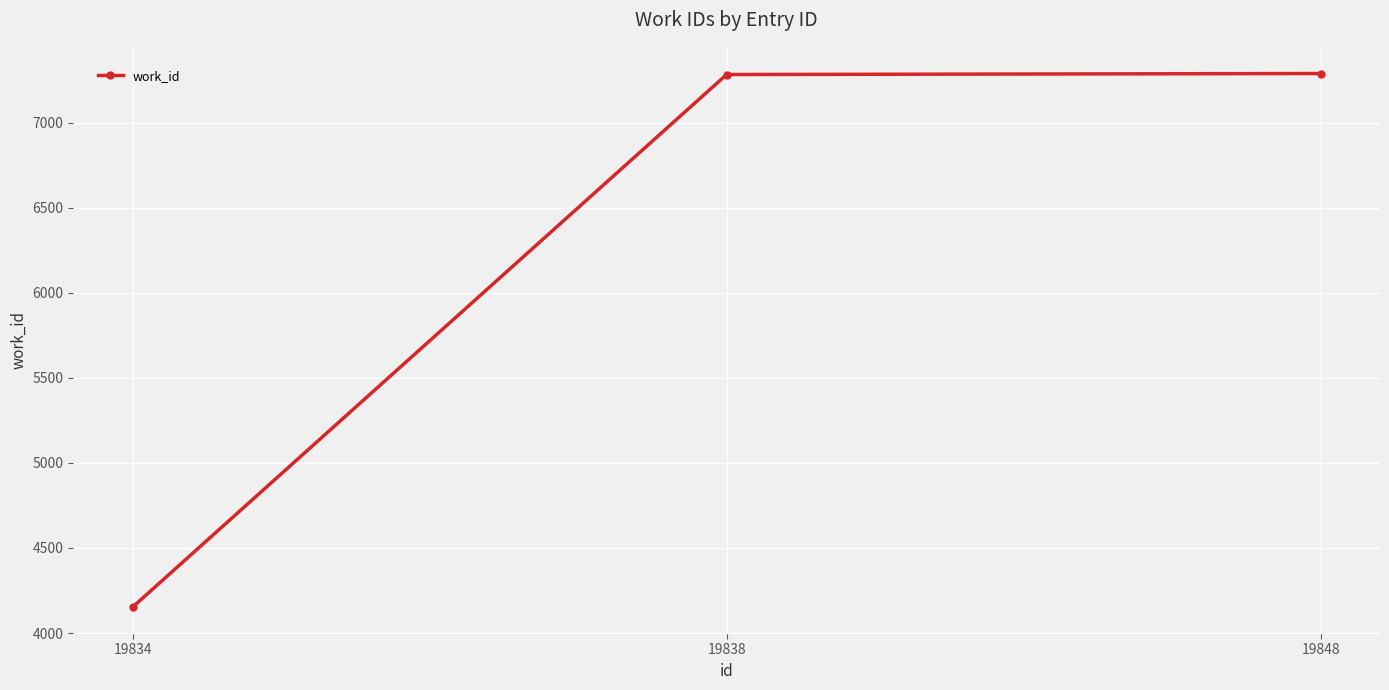

The chart shows a value of 7288 at 19848. True or false?

True